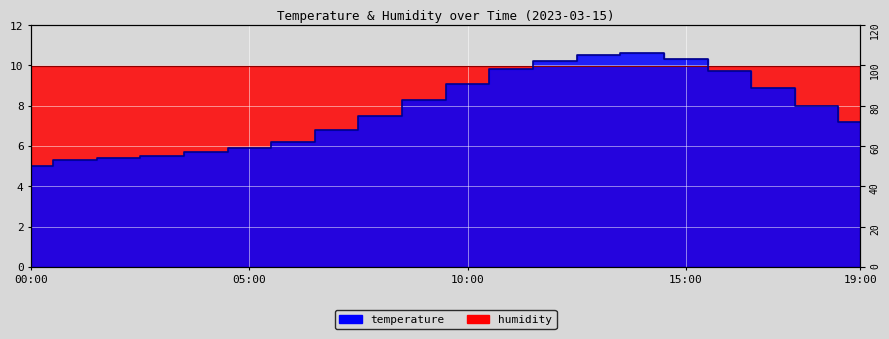

At 19:00, list the series in order from smallest to largest.

temperature (line), humidity (line)